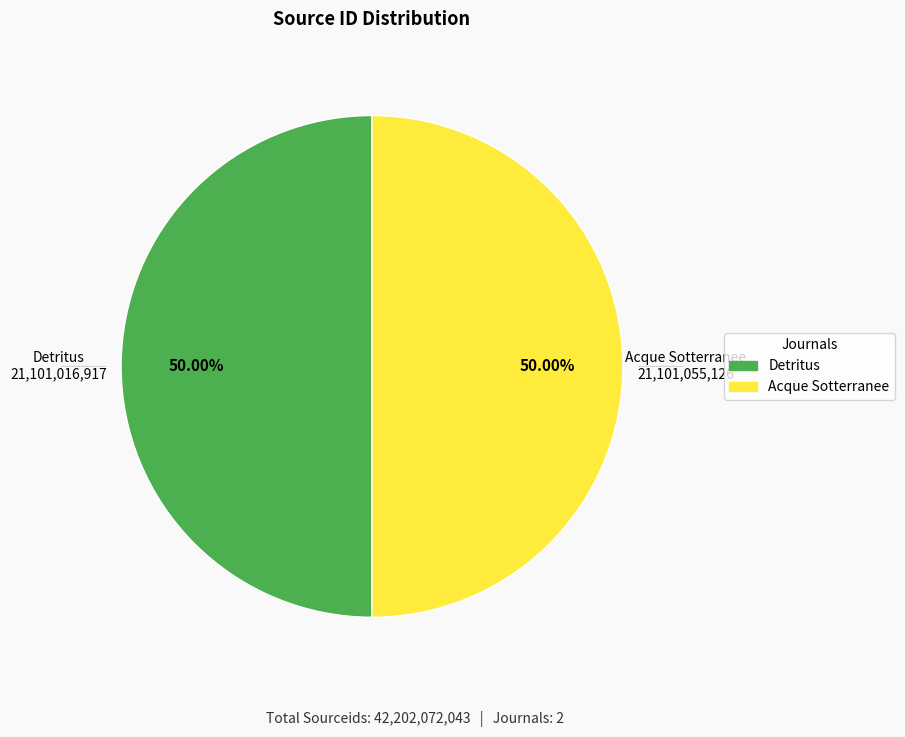

To the nearest percent, what percentage of the pie is Detritus?

50%